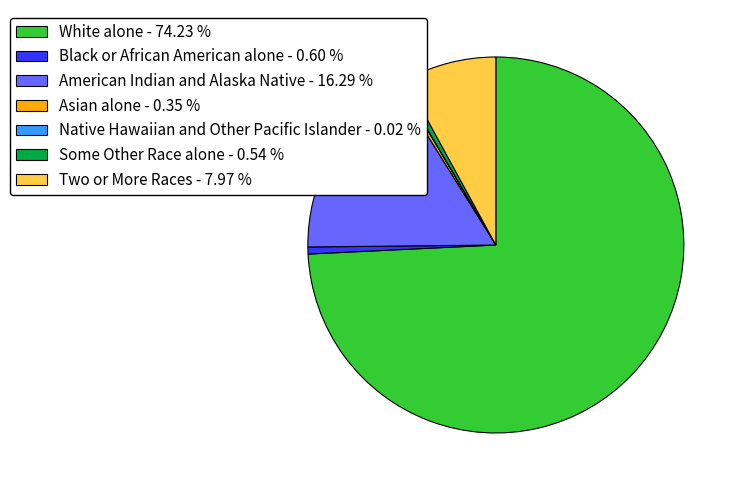

Is there any slice that represents more than half of the pie?

Yes